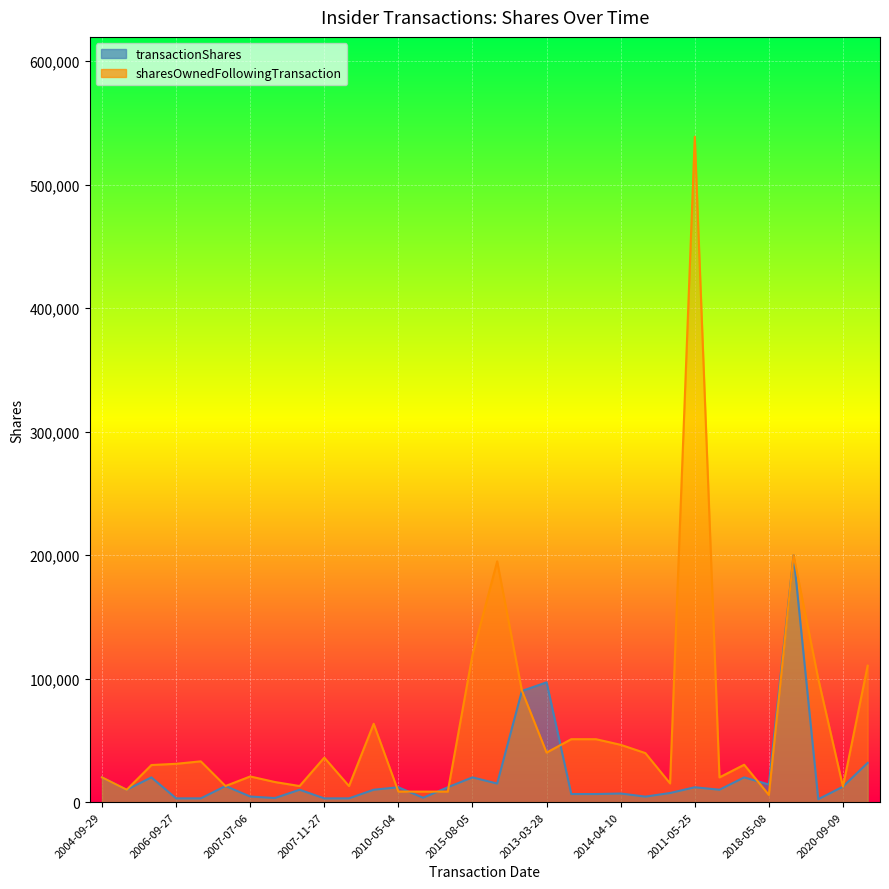

What is the maximum value shown in the chart?

538919